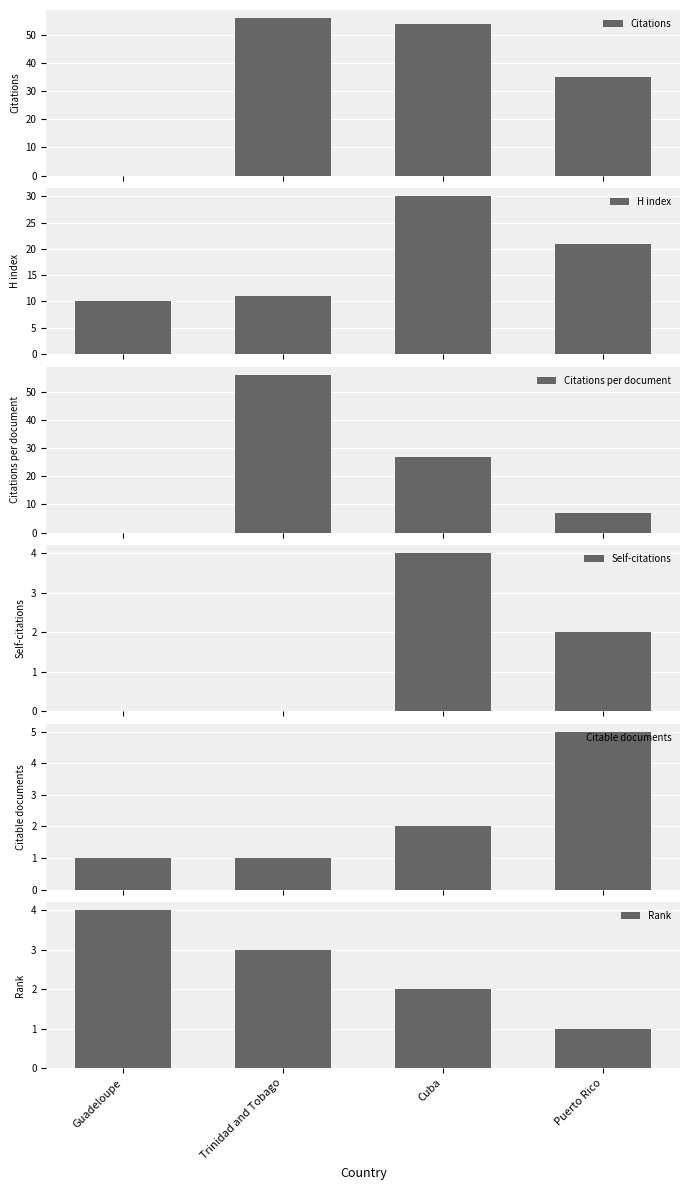

What is the total value across all series at Guadeloupe?

15